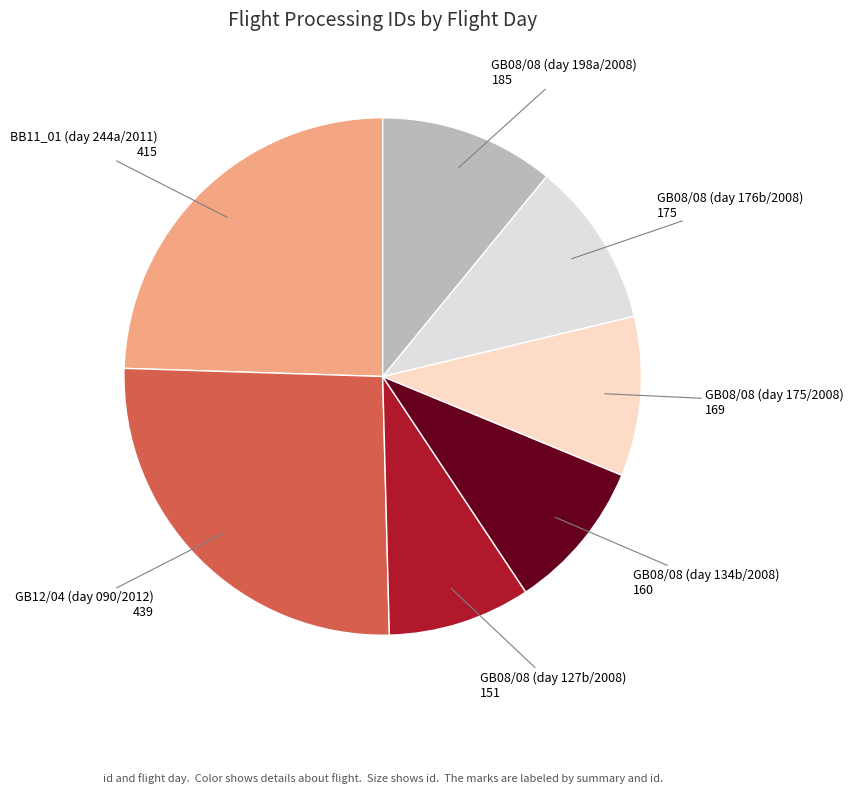

How many segments does this pie chart have?

7